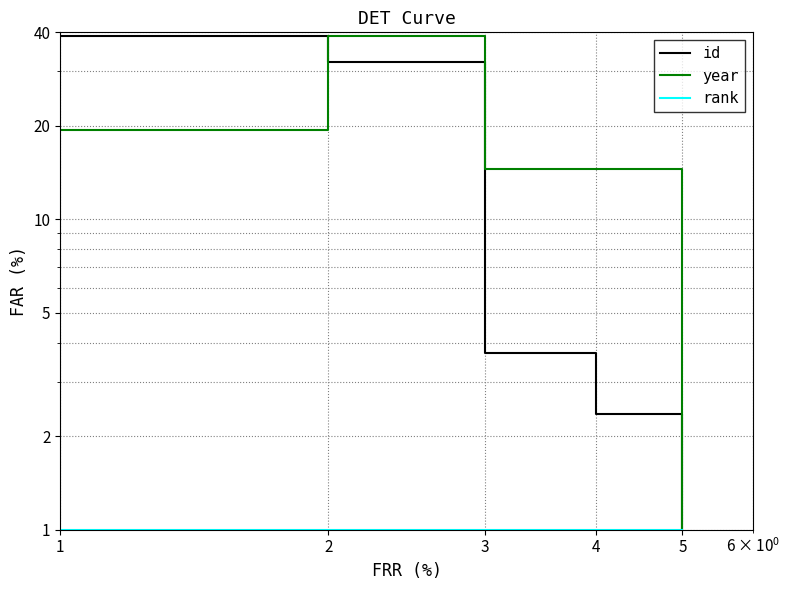

True or false: year and rank cross at least once.

False